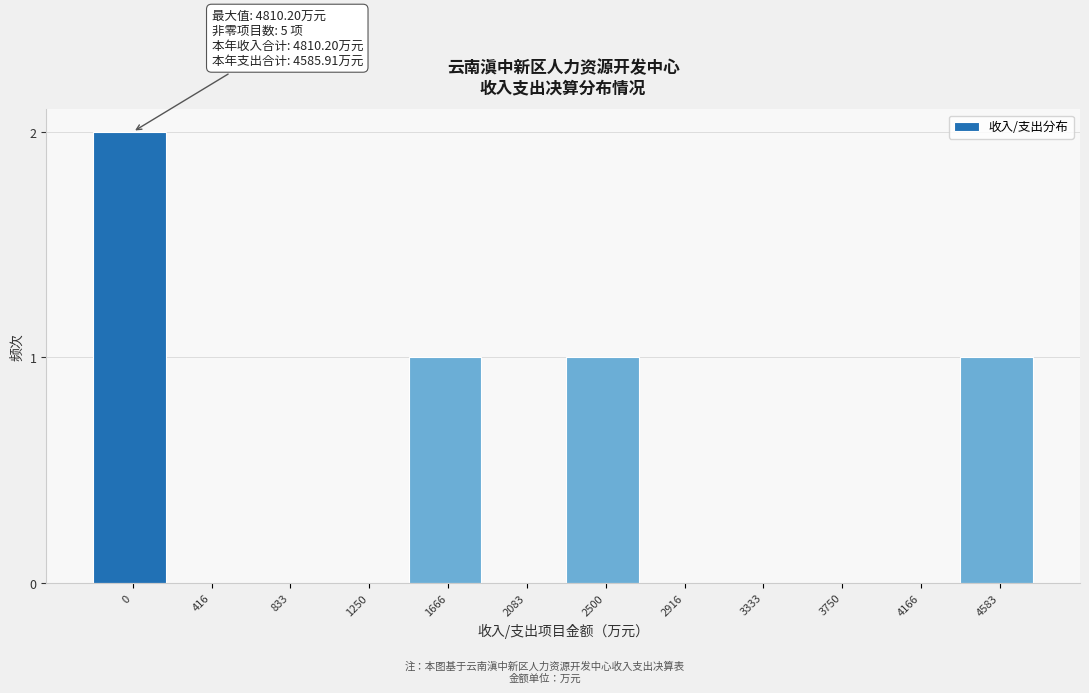

Reading left to right, list all the values displayed in this chart.

0=2	416=0	833=0	1250=0	1666=1	2083=0	2500=1	2916=0	3333=0	3750=0	4166=0	4583=1